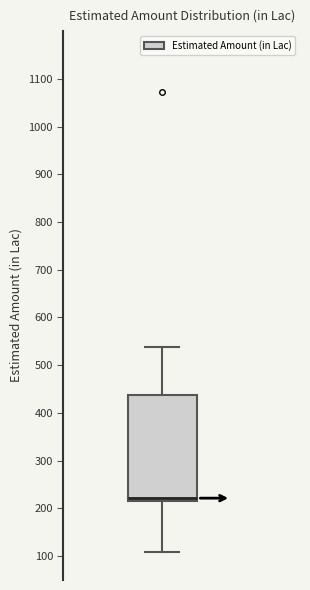

Transcribe this box plot: give where the median line is, the range the box spans, and where the two whiskers end, as read against the y-axis. The values are not printed on the chart, so give them approximately, as read against the axis.

median 220 (just above the box's lower edge), box 220 to 440, whiskers 110 to 540